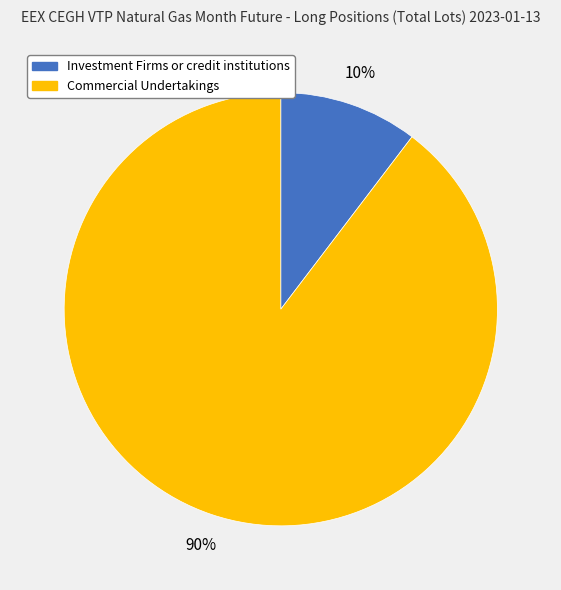

To the nearest percent, what is the average slice percentage?

50%